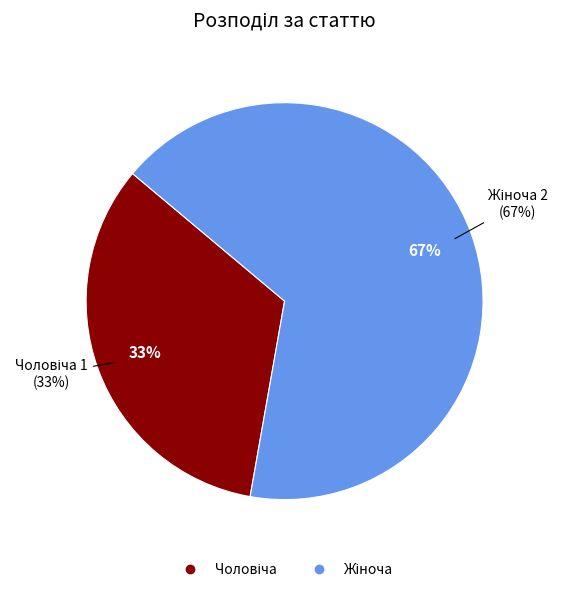

What is the change in value from Чоловіча to Жіноча?

+1